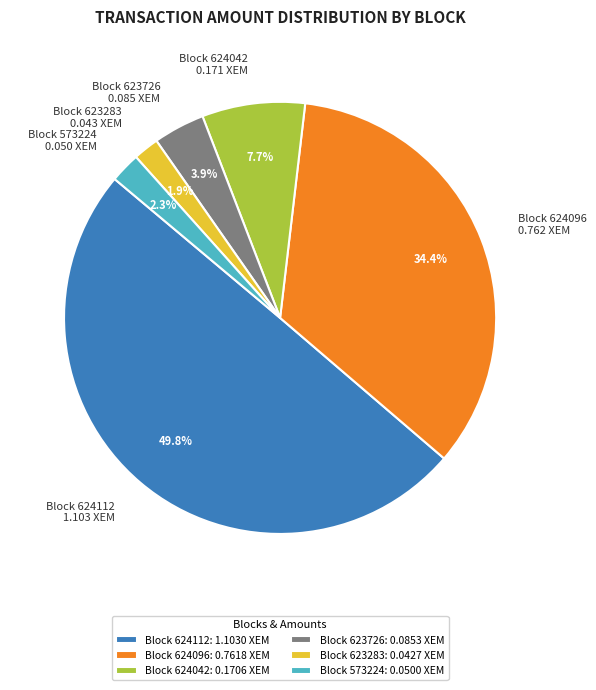

Does Block 624042 0.171 XEM account for over 50% of the chart?

No